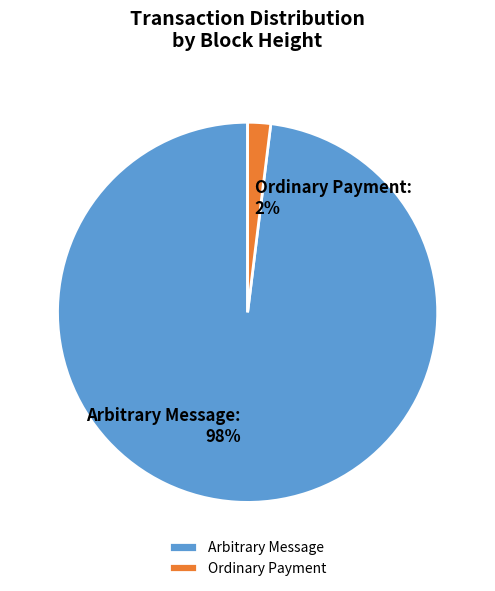

Is there any slice that represents more than half of the pie?

Yes